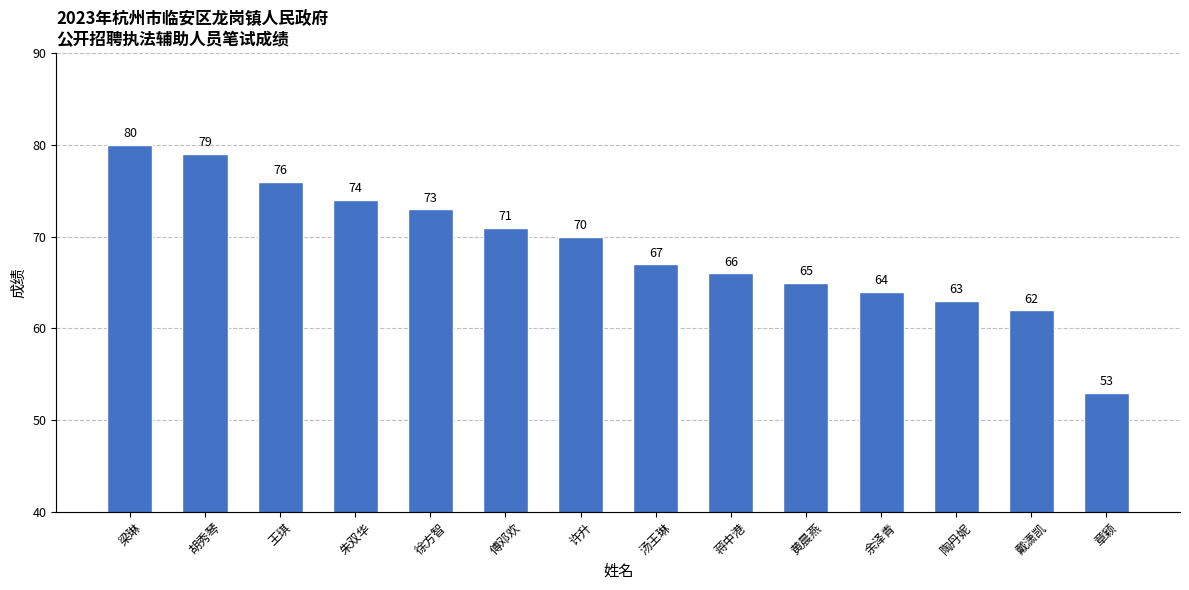

What is the change in value from 徐方智 to 许升?

-3